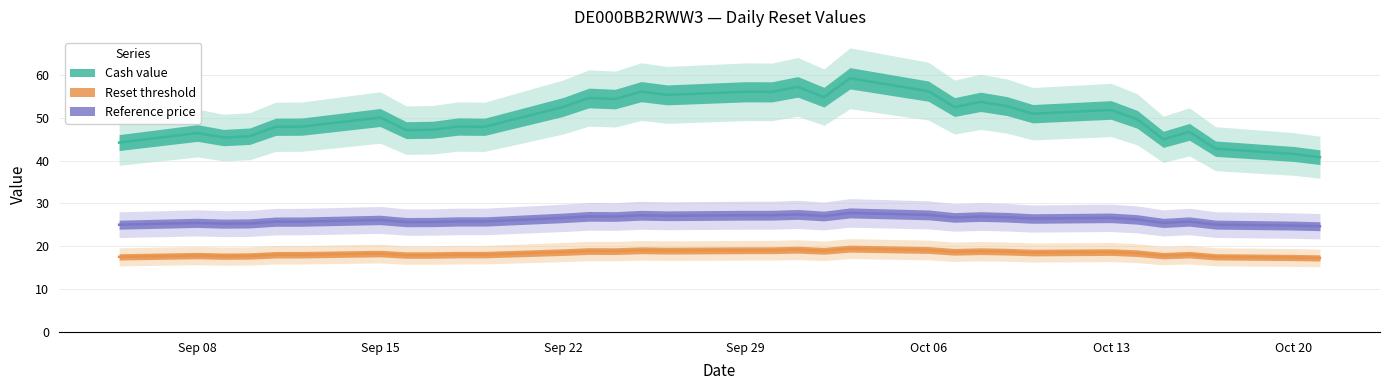

True or false: Reference price has more than 0 interior local peaks.

True